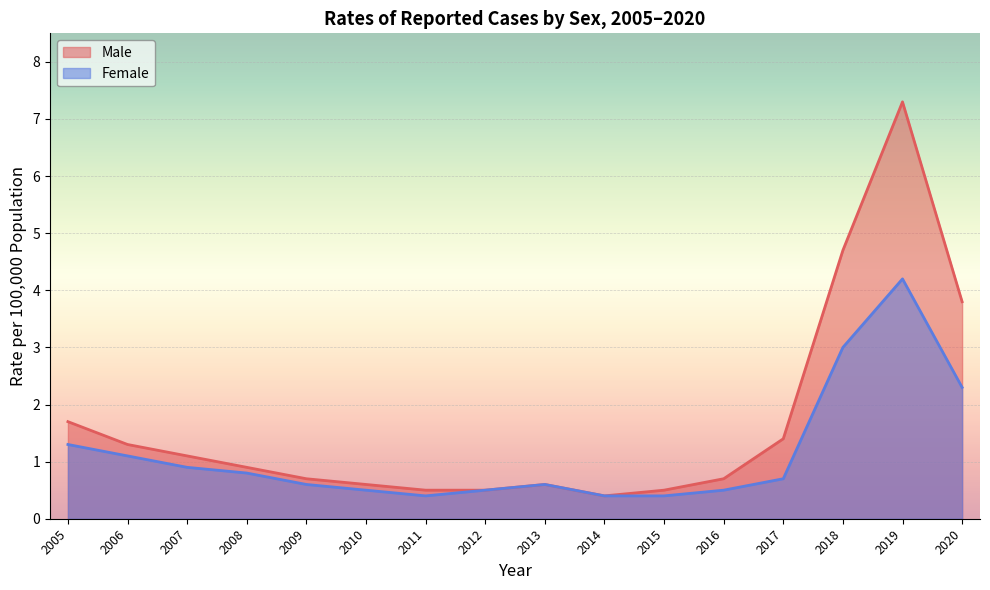

The Female series shows 0.6 at 2015. True or false?

False